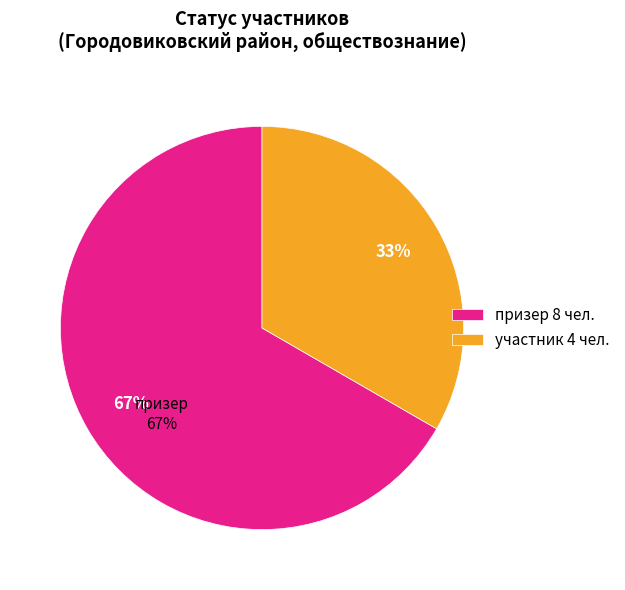

Is there a majority slice in this chart?

Yes